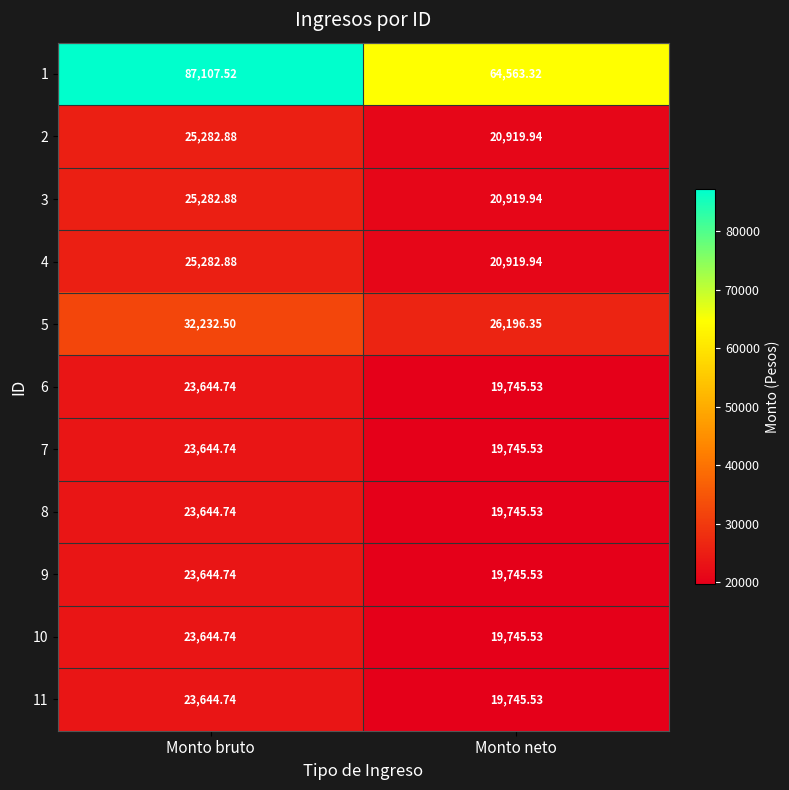

Rank the categories by 3 value from highest to lowest.

Monto bruto, Monto neto